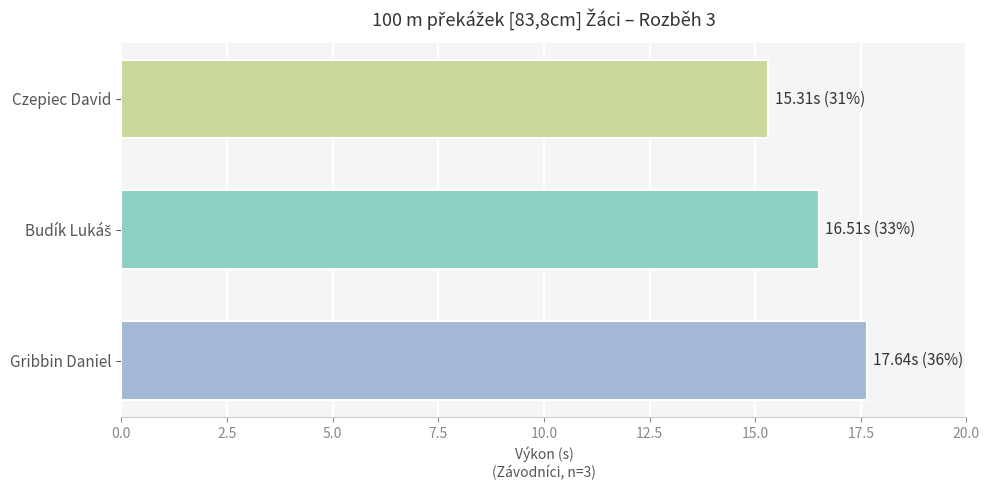

What position from the bottom is Czepiec David?

3